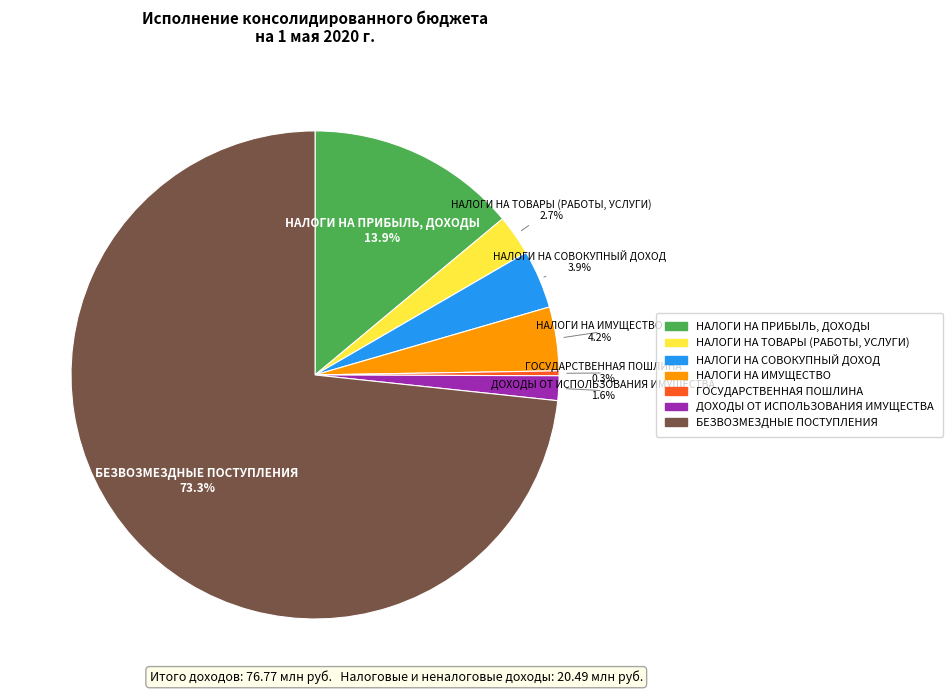

What is the largest slice in the pie chart?

БЕЗВОЗМЕЗДНЫЕ ПОСТУПЛЕНИЯ